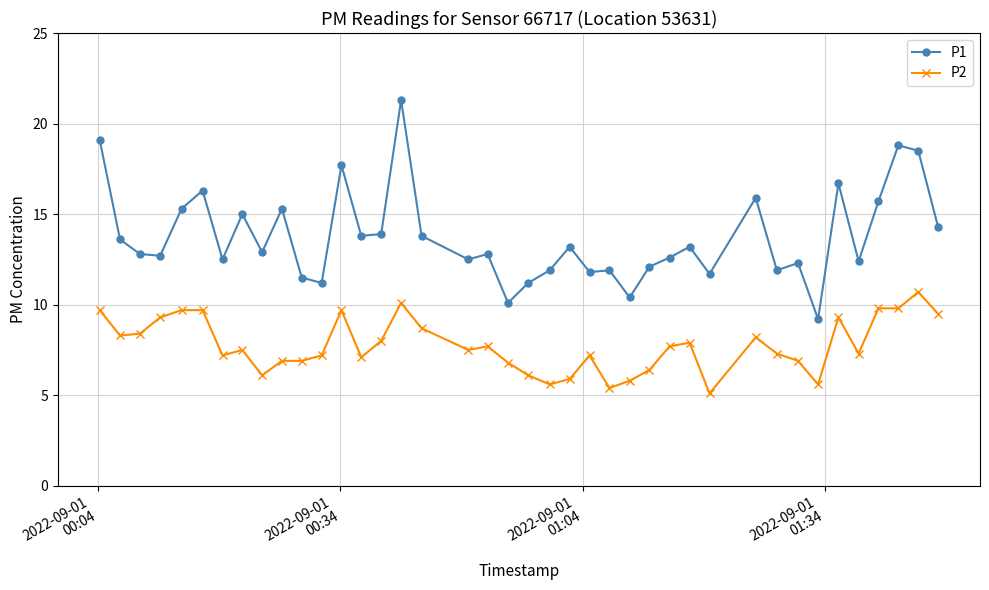

True or false: P1 has more than 2 points higher than both neighbors.

True